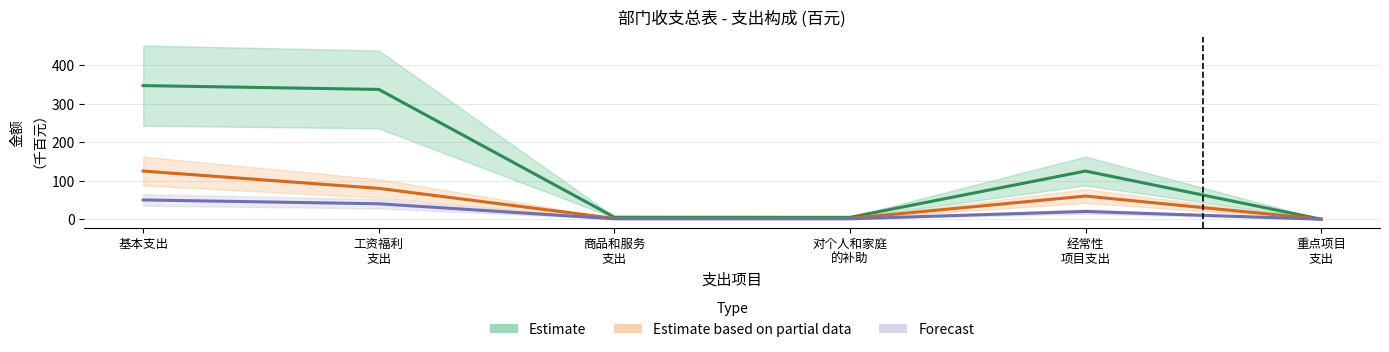

Reading right to left, transcribe all the data shown in this chart.

Estimate: 重点项目
支出=0.0	经常性
项目支出=125.0	对个人和家庭
的补助=4.8	商品和服务
支出=5.2	工资福利
支出=337.1	基本支出=347.0
Estimate based on partial data: 重点项目
支出=0.0	经常性
项目支出=60.0	对个人和家庭
的补助=2.0	商品和服务
支出=2.0	工资福利
支出=80.0	基本支出=125.0
Forecast: 重点项目
支出=0.0	经常性
项目支出=20.0	对个人和家庭
的补助=1.0	商品和服务
支出=1.0	工资福利
支出=40.0	基本支出=50.0